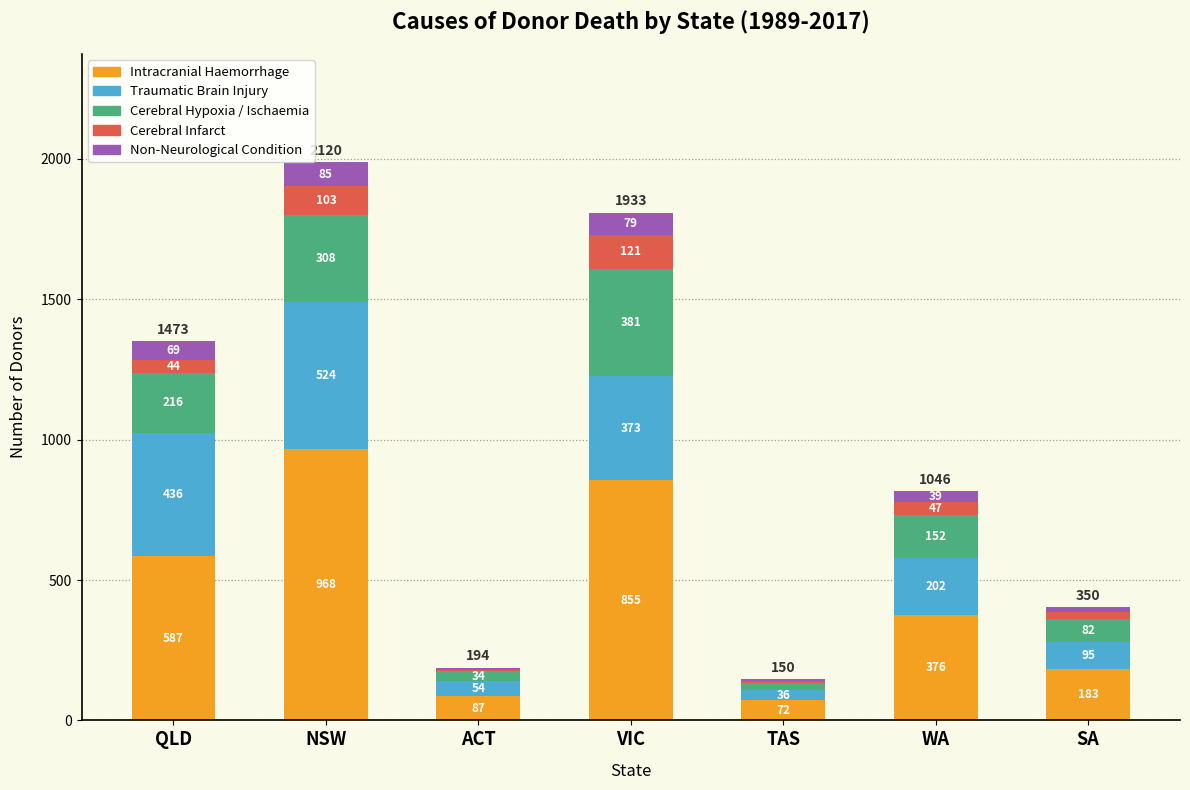

The Intracranial Haemorrhage series shows 219 at VIC. True or false?

False